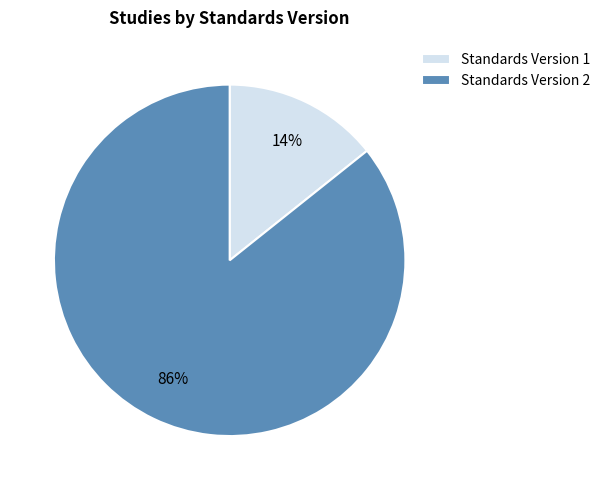

Rank the categories by value from highest to lowest.

Standards Version 2, Standards Version 1